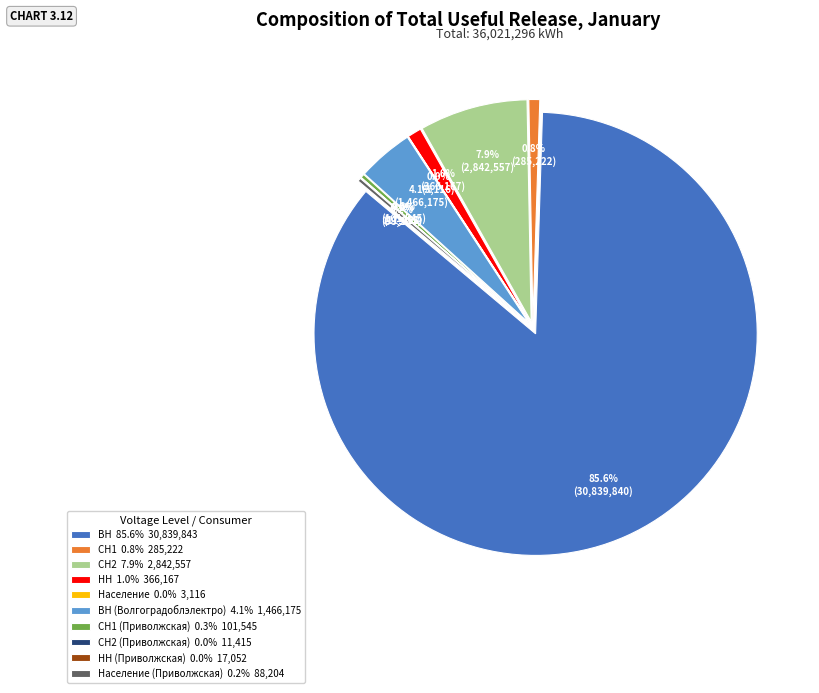

Rank the categories by value from highest to lowest.

ВН, СН2, ВН (Волгоградоблэлектро), НН, СН1, СН1 (Приволжская), Население (Приволжская), НН (Приволжская), СН2 (Приволжская), Население